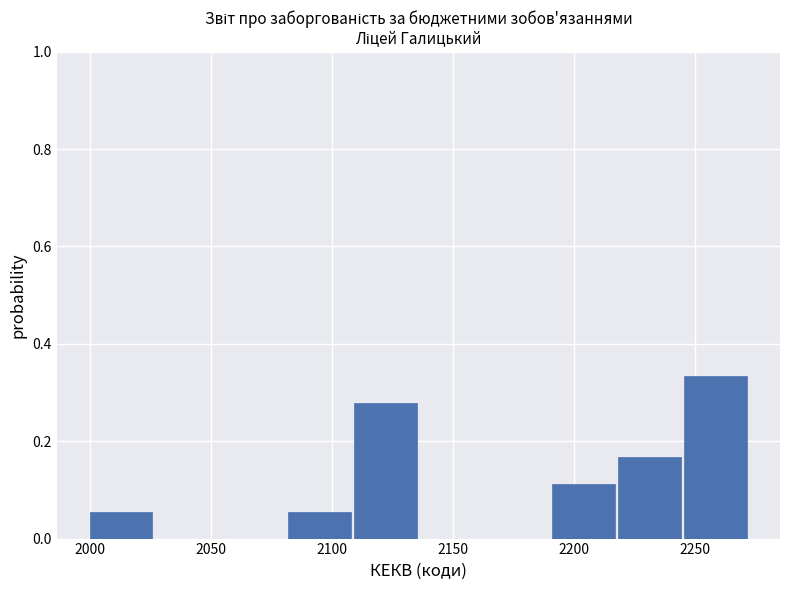

Reading left to right, transcribe this chart: for each bar, give the range it covers on the x-axis and its height. Neither the bar edges nor the heights are printed on the chart, so give them approximately, as read against the axes.

2000 to 2025: 0.06
2025 to 2055: 0
2055 to 2080: 0
2080 to 2110: 0.06
2110 to 2135: 0.28
2135 to 2165: 0
2165 to 2190: 0
2190 to 2220: 0.12
2220 to 2245: 0.16
2245 to 2275: 0.34